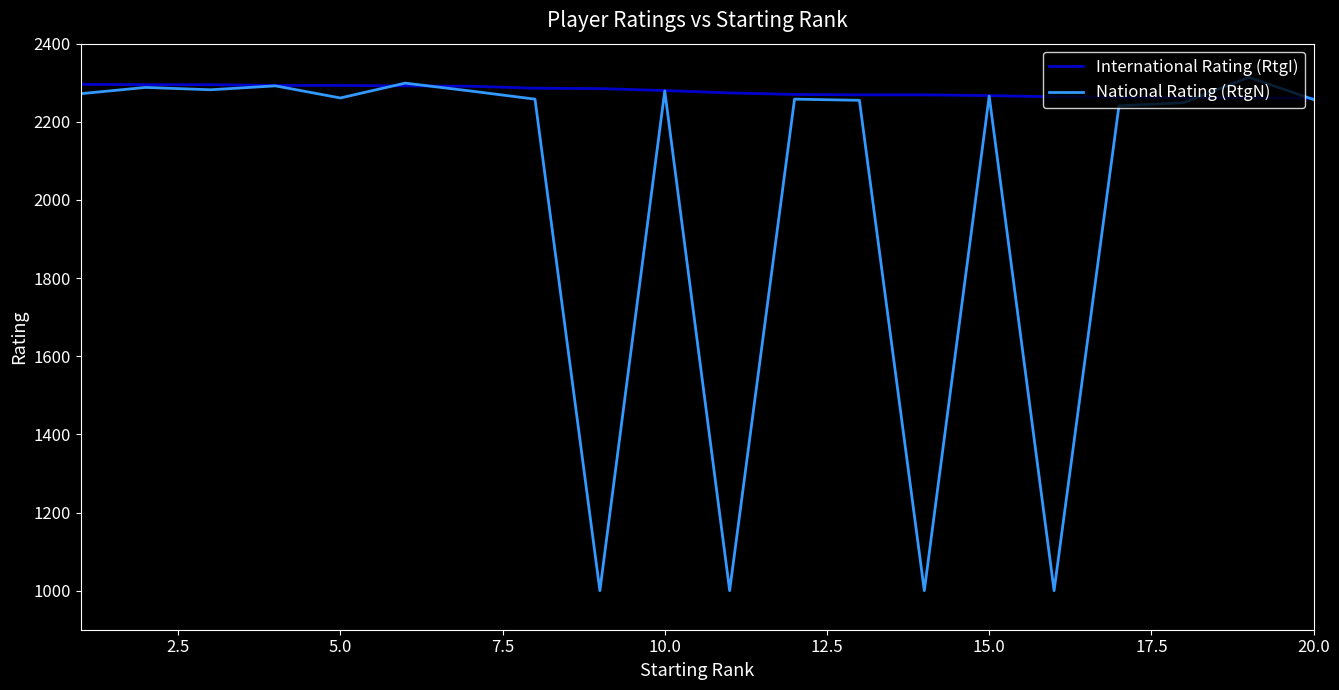

Which series has the widest spread of values?

National Rating (RtgN)